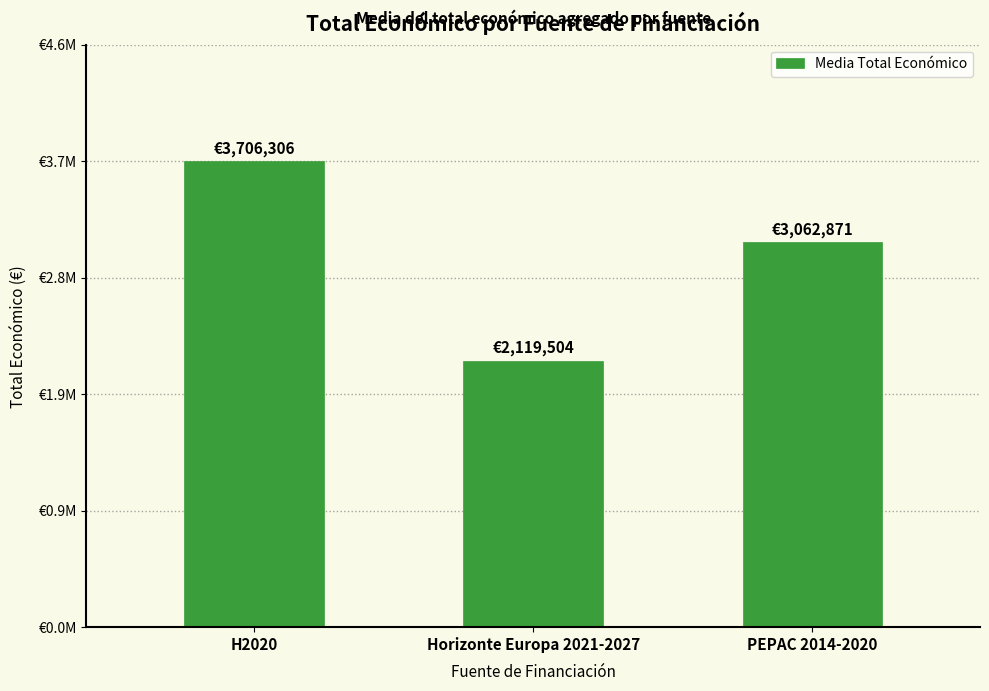

What is the label of the 1st bar from the right?

PEPAC 2014-2020